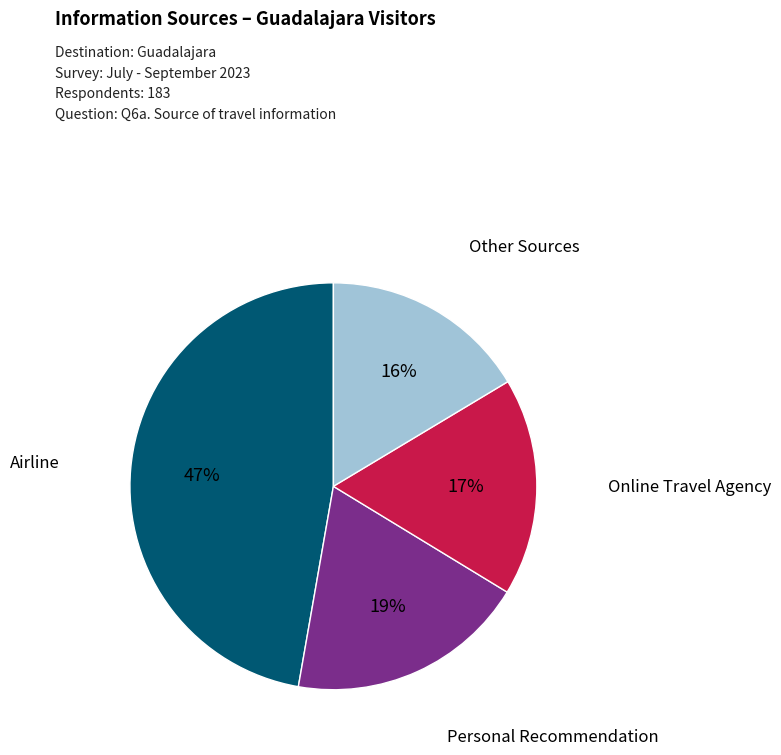

To the nearest percent, what is the average slice percentage?

25%